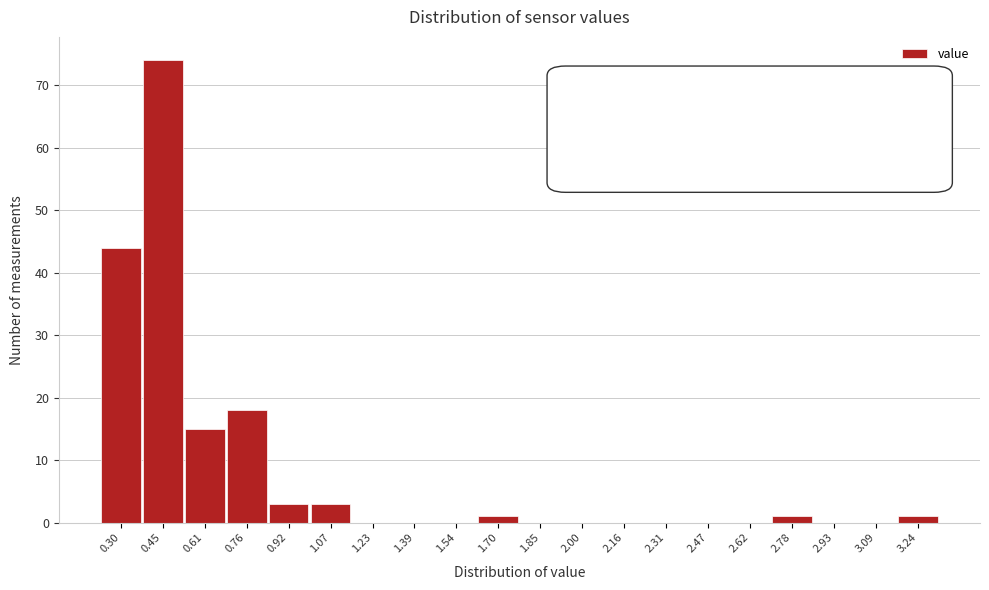

Reading left to right, extract all data points from this chart.

0.30=44	0.45=74	0.61=15	0.76=18	0.92=3	1.07=3	1.23=0	1.39=0	1.54=0	1.70=1	1.85=0	2.00=0	2.16=0	2.31=0	2.47=0	2.62=0	2.78=1	2.93=0	3.09=0	3.24=1